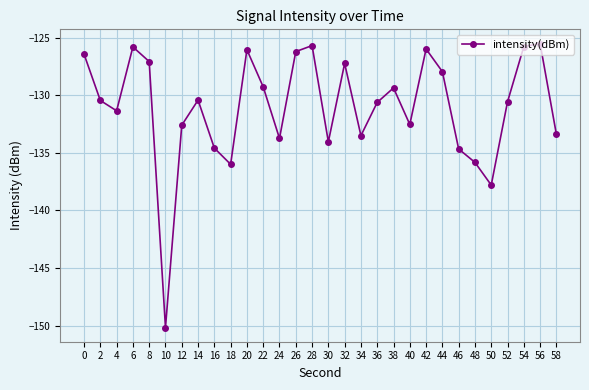

Which category has the lowest value across all series?

10